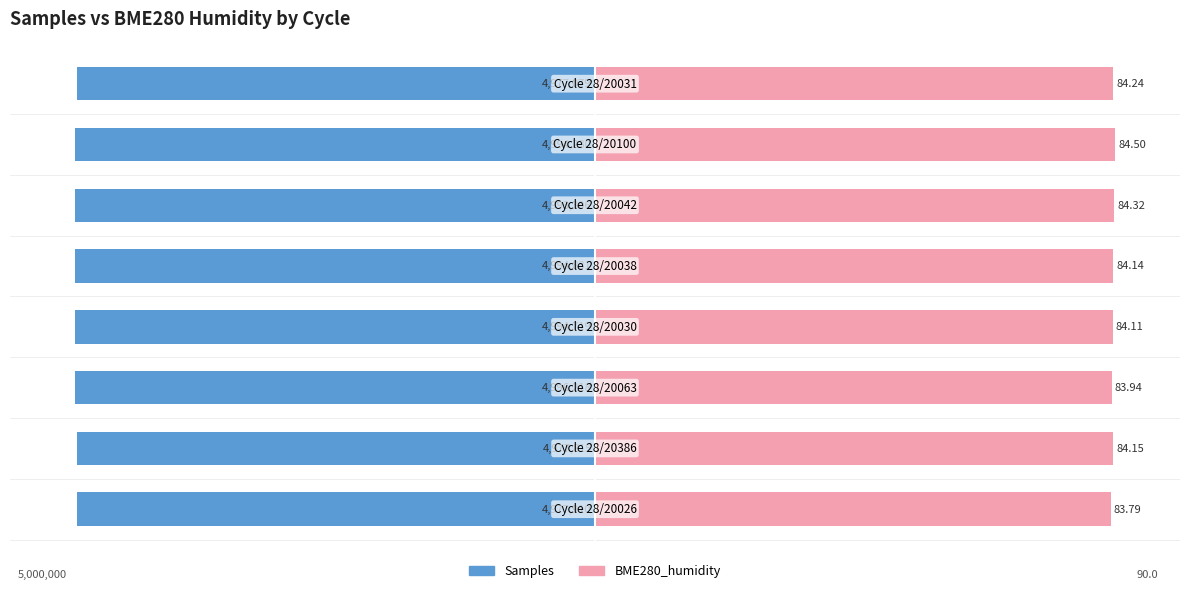

How many distinct data groups are displayed?

2